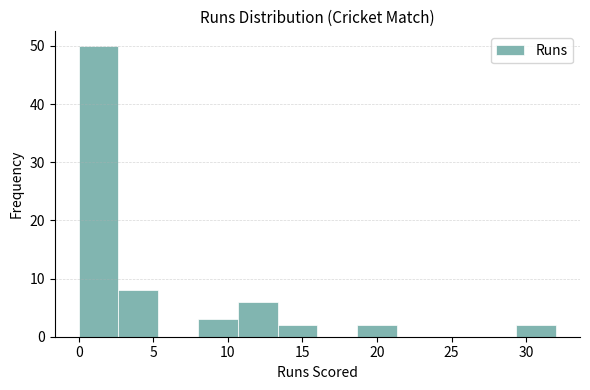

Reading left to right, transcribe this chart: for each bar, give the range it covers on the x-axis and its height. Neither the bar edges nor the heights are printed on the chart, so give them approximately, as read against the axes.

0.0 to 2.5: 50
2.5 to 5.5: 8
5.5 to 8.0: 0
8.0 to 10.5: 3
10.5 to 13.5: 6
13.5 to 16.0: 2
16.0 to 18.5: 0
18.5 to 21.5: 2
21.5 to 24.0: 0
24.0 to 26.5: 0
26.5 to 29.5: 0
29.5 to 32.0: 2